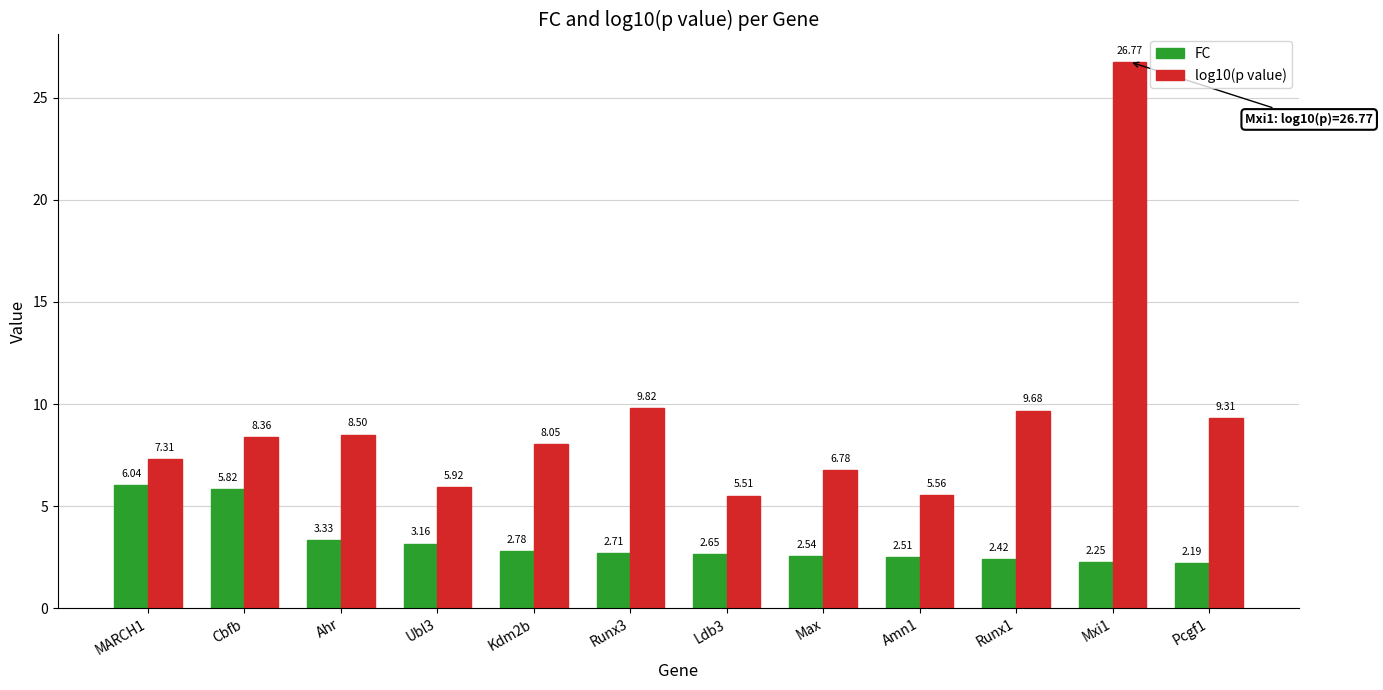

The value of FC at Ahr is 2.0. True or false?

False